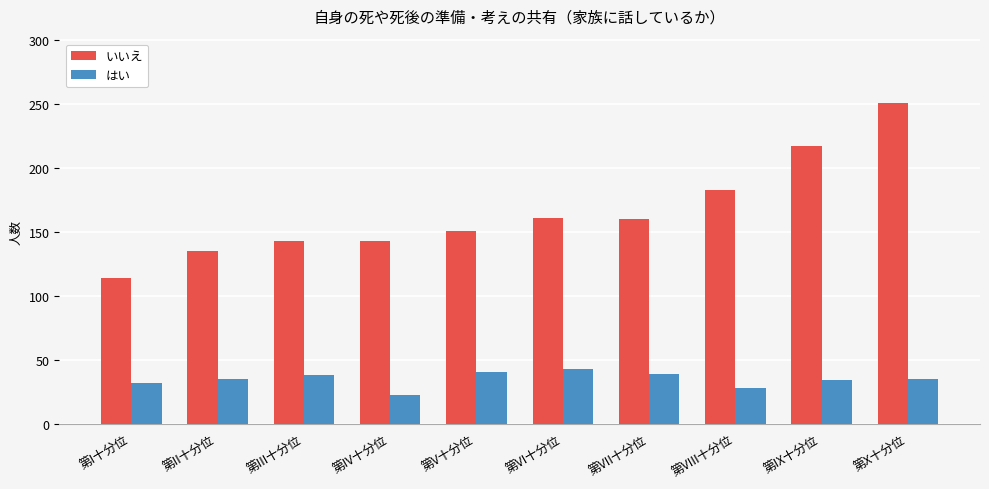

What value does the いいえ series have at 第X十分位, to the nearest 5?

250